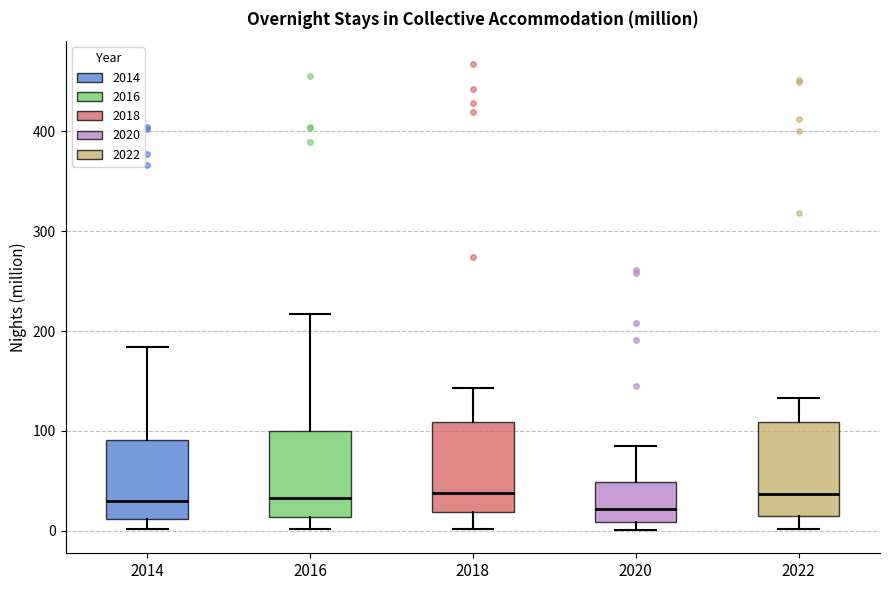

Reading left to right, transcribe this box plot: for each box, give where its median line is, the range the box spans, and where its two whiskers end, as read against the y-axis. The values are not printed on the chart, so give them approximately, as read against the axis.

2014: median 30, box 10 to 90, whiskers 0 to 180
2016: median 30, box 10 to 100, whiskers 0 to 220
2018: median 40, box 20 to 110, whiskers 0 to 140
2020: median 20, box 10 to 50, whiskers 0 to 90
2022: median 40, box 10 to 110, whiskers 0 to 130